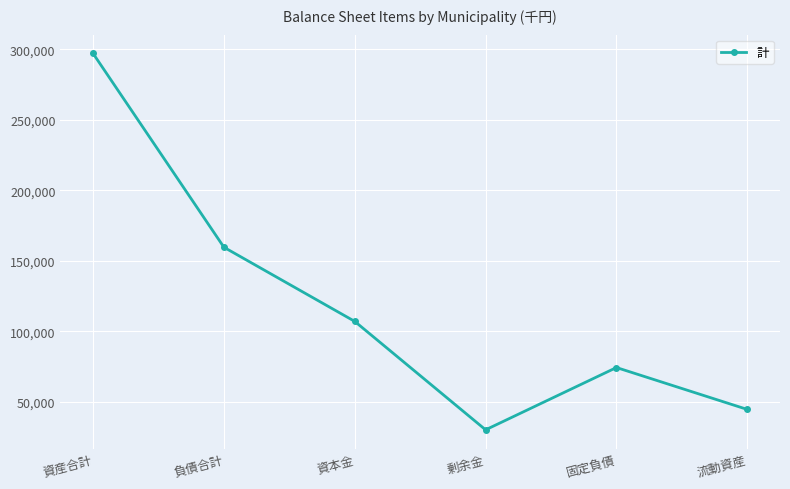

Reading left to right, what are all the values shown in this chart?

資産合計=297161404	負債合計=159735910	資本金=107157837	剰余金=30267657	固定負債=74438497	流動資産=44723953